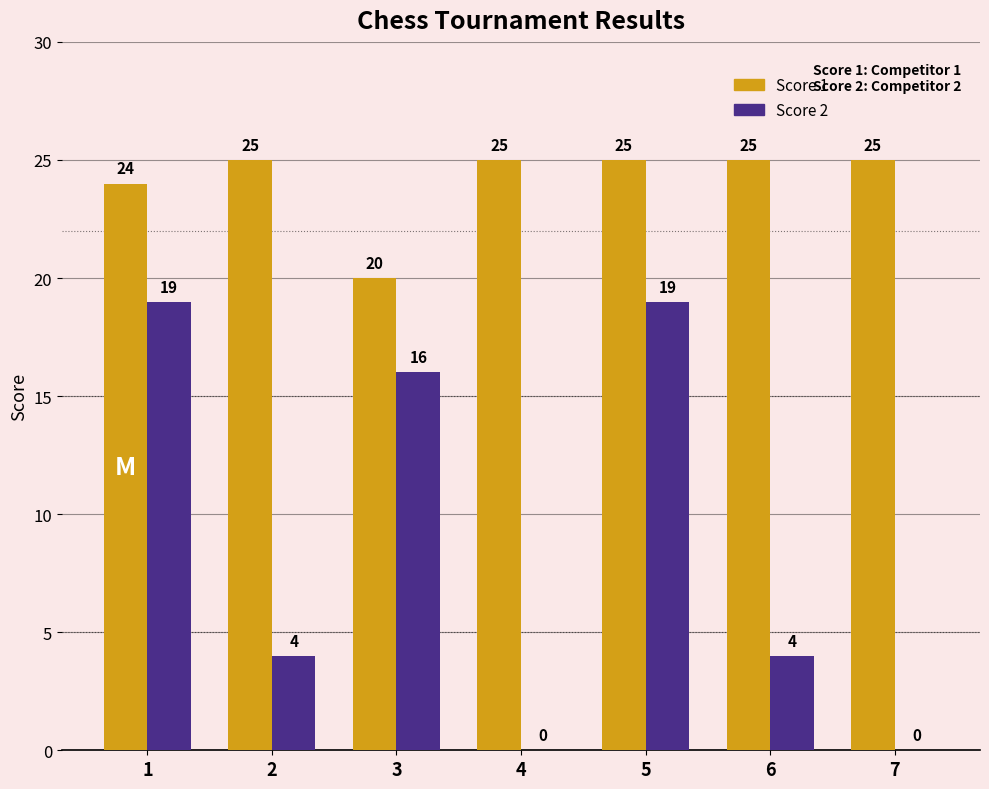

What is the maximum value for Score 1?

25